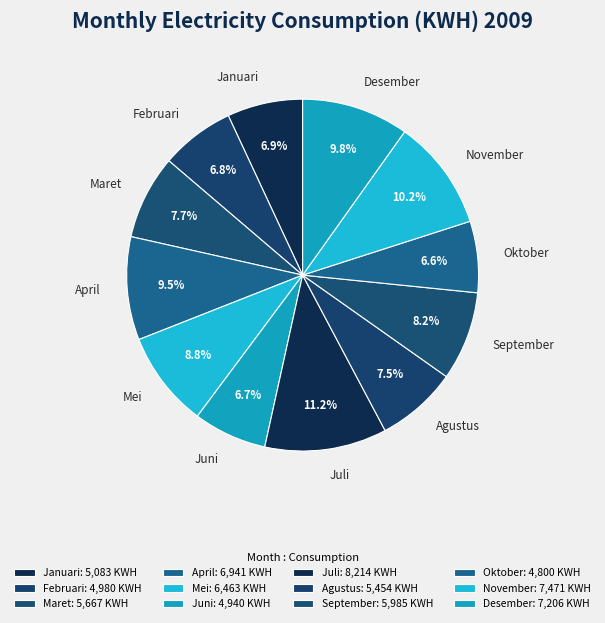

The Desember slice represents 10% of the pie. True or false?

True